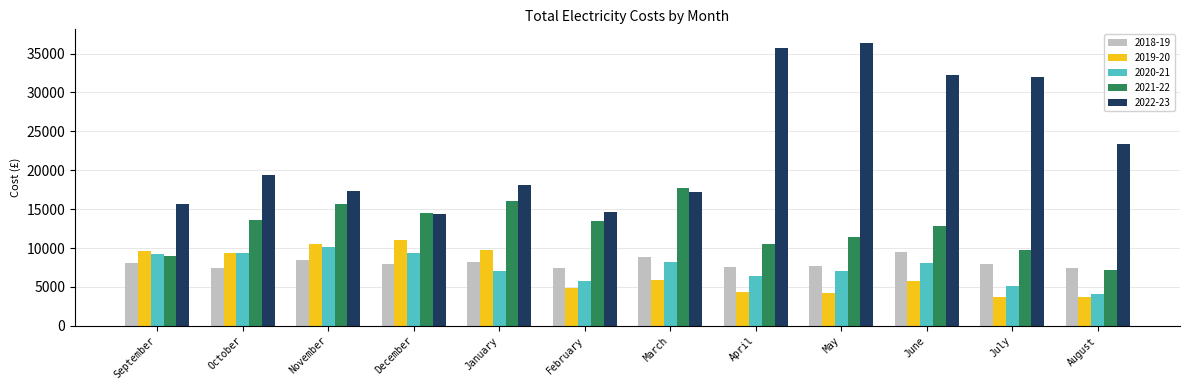

What position from the right is November?

10